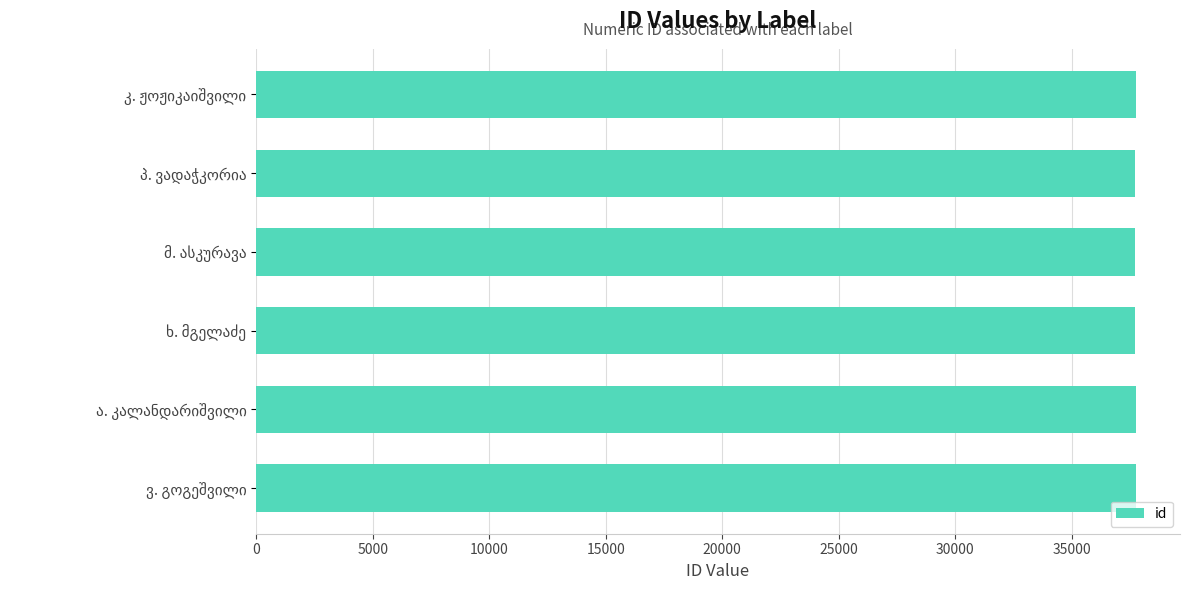

What is the maximum value shown in the chart?

37753